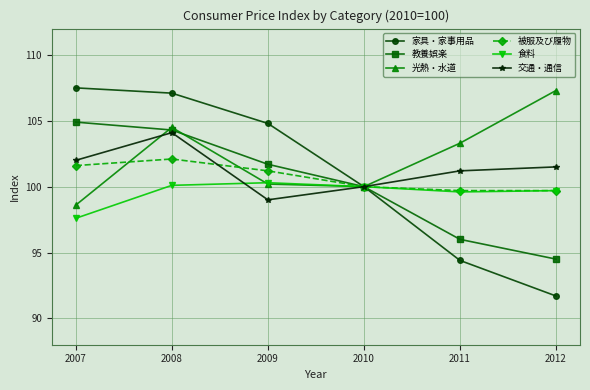

The 光熱・水道 series shows 51.7 at 2009. True or false?

False